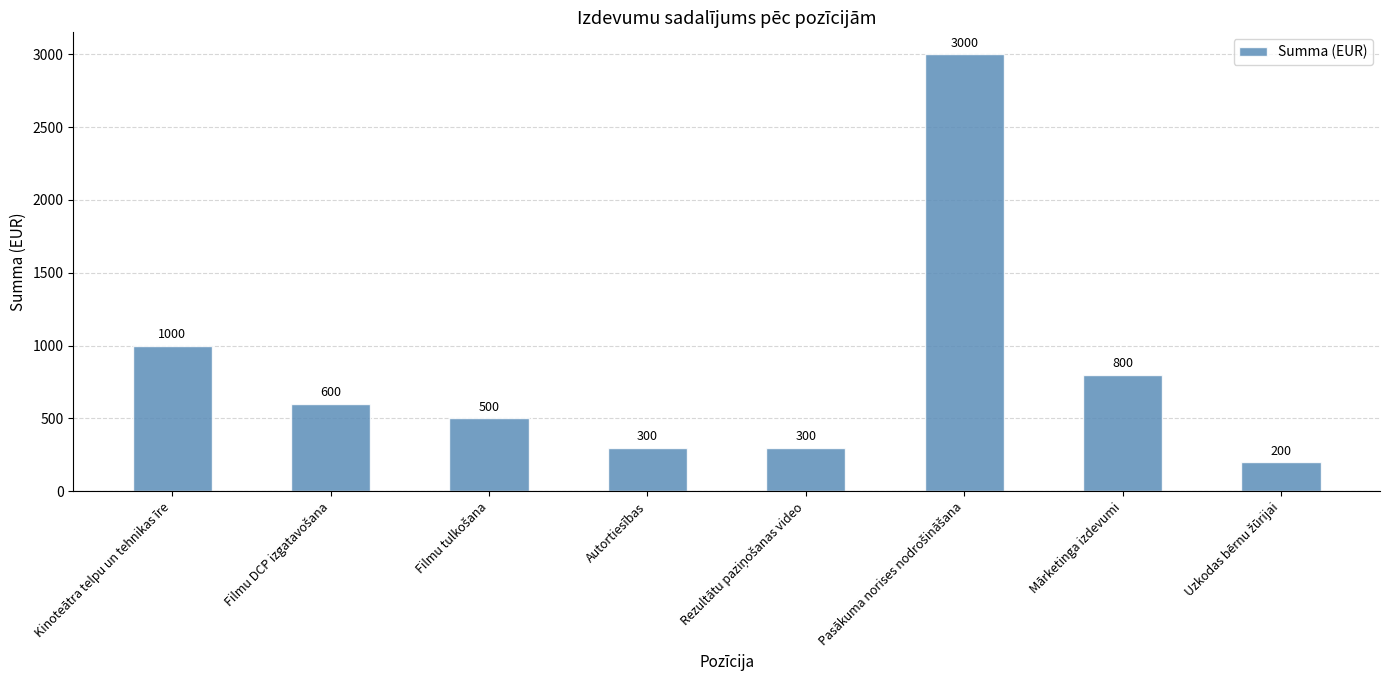

What is the difference between the maximum and minimum values?

2800